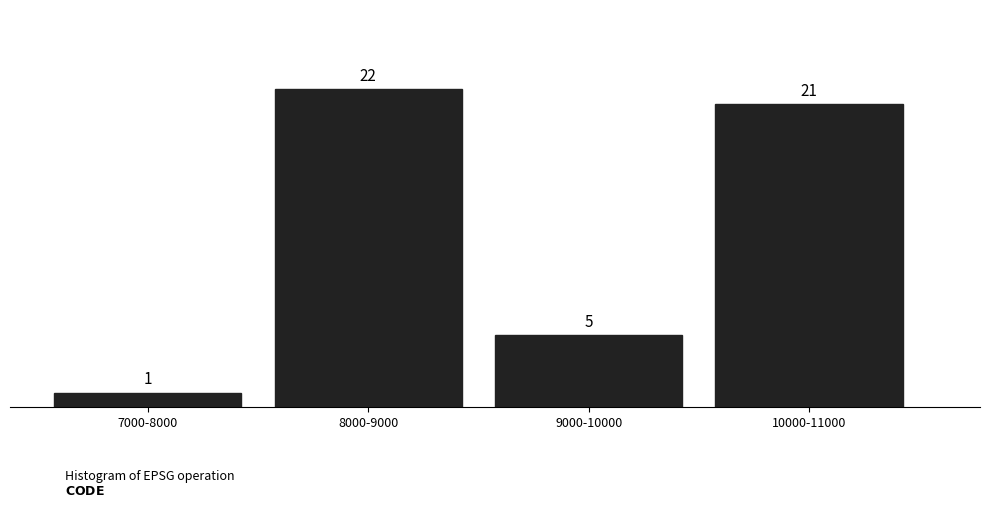

Reading left to right, what are all the values shown in this chart?

1	22	5	21